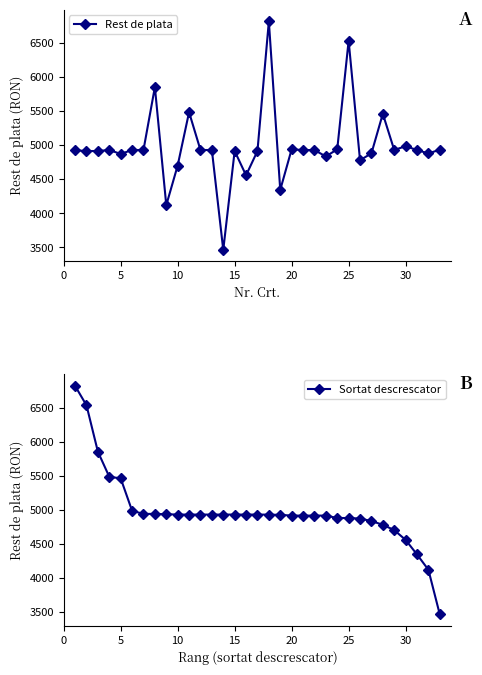

How many interior local peaks does the Rest de plata series have?

10